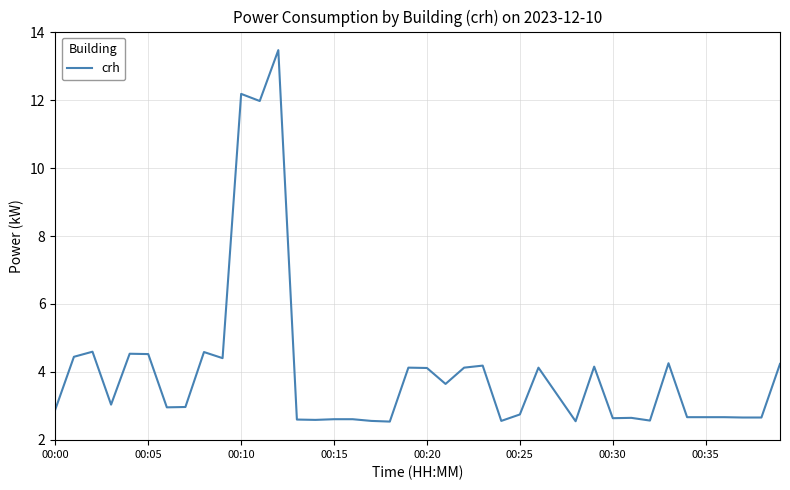

What is the smallest value displayed?

2.5